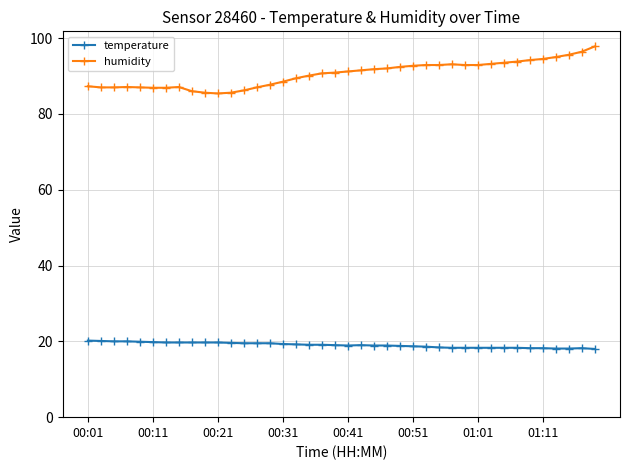

Which series has the widest spread of values?

humidity